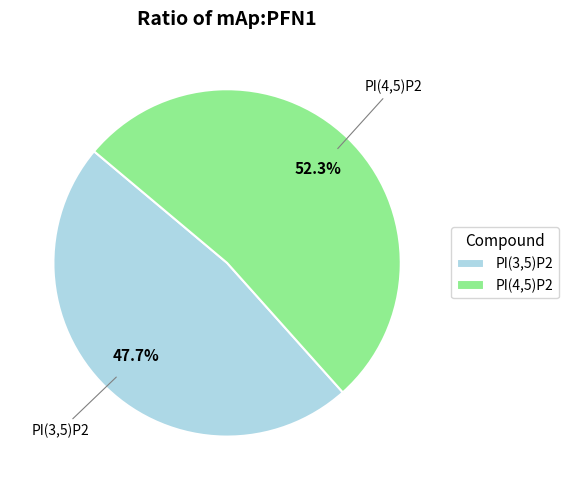

Does PI(4,5)P2 represent more than half of the total?

Yes